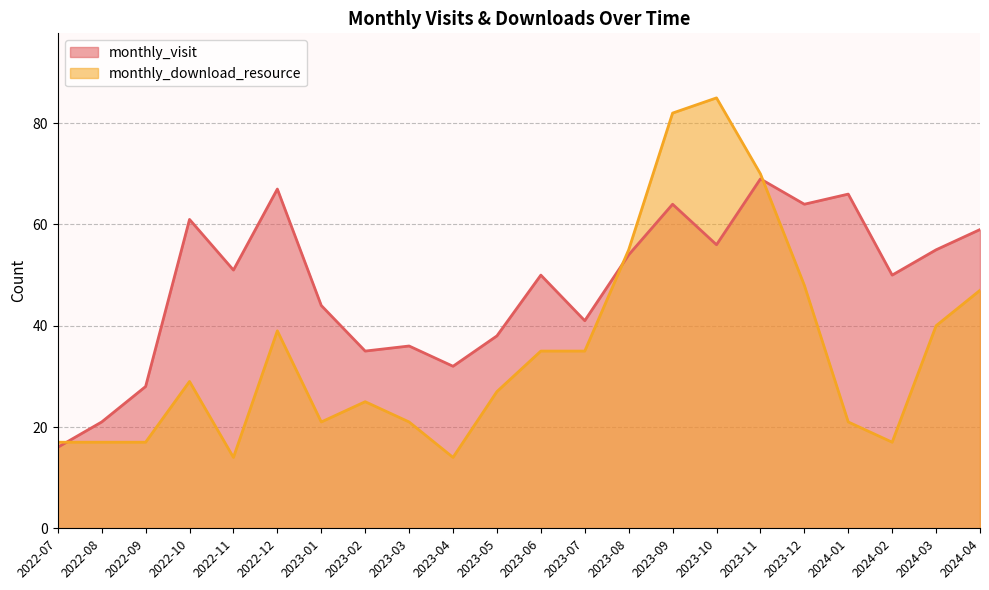

What is the sum of all monthly_download_resource values?

776